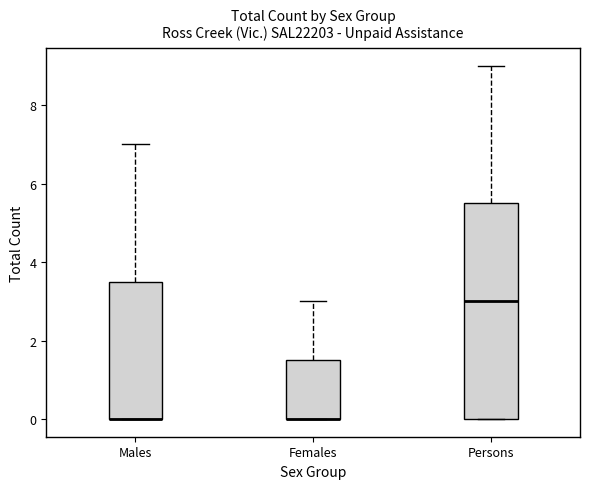

Reading left to right, read every box against the y-axis: the position of its median line, the range the box covers, and the ends of its whiskers. The values are not printed on the chart, so give them approximately, as read against the axis.

Males: median 0.0 (drawn on the box's lower edge), box 0.0 to 3.6, whiskers 0.0 to 7.0
Females: median 0.0 (drawn on the box's lower edge), box 0.0 to 1.6, whiskers 0.0 to 3.0
Persons: median 3.0, box 0.0 to 5.6, whiskers 0.0 to 9.0